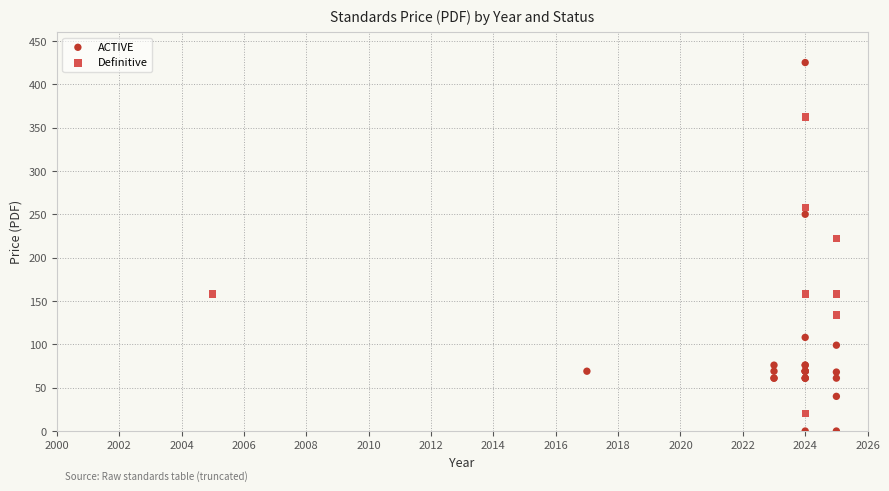

Which series reaches the minimum Y coordinate?

ACTIVE